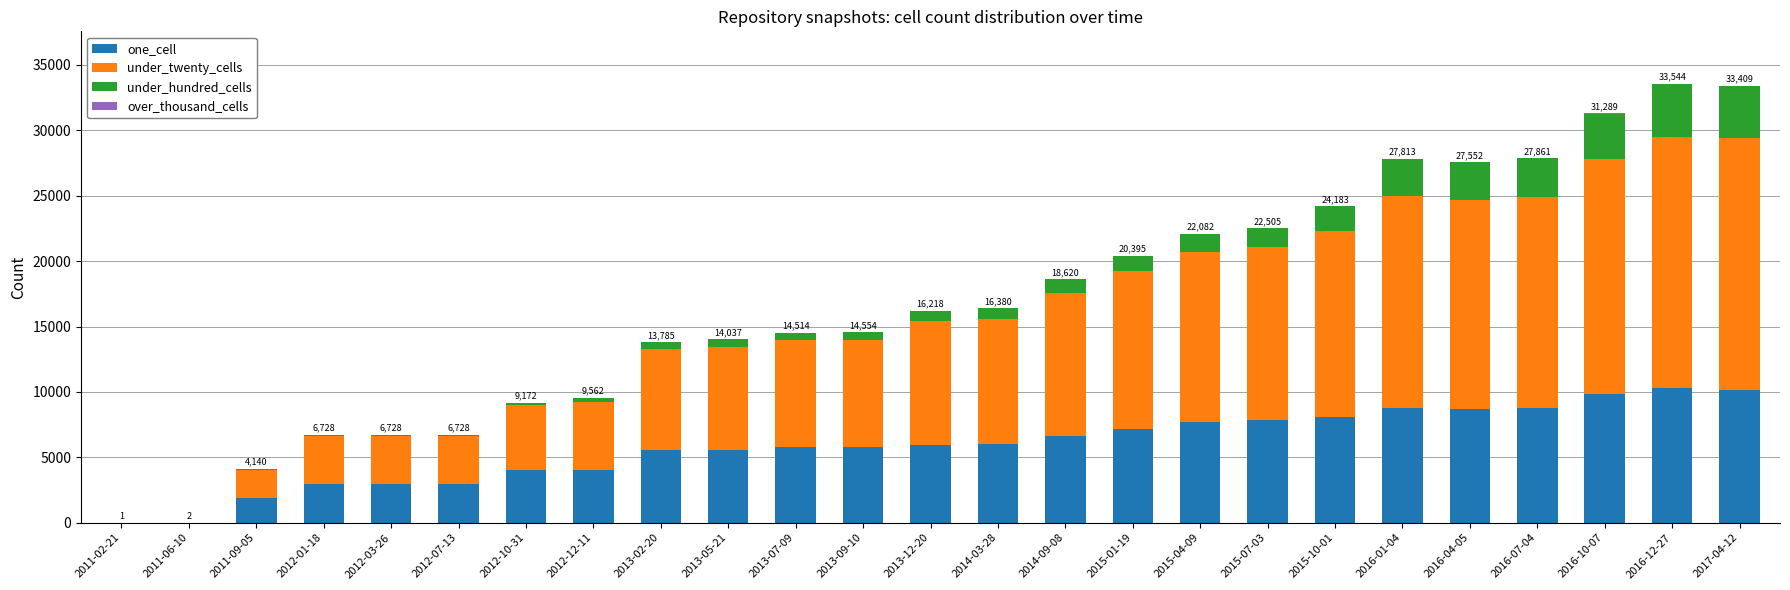

What is the maximum value for one_cell?

10294